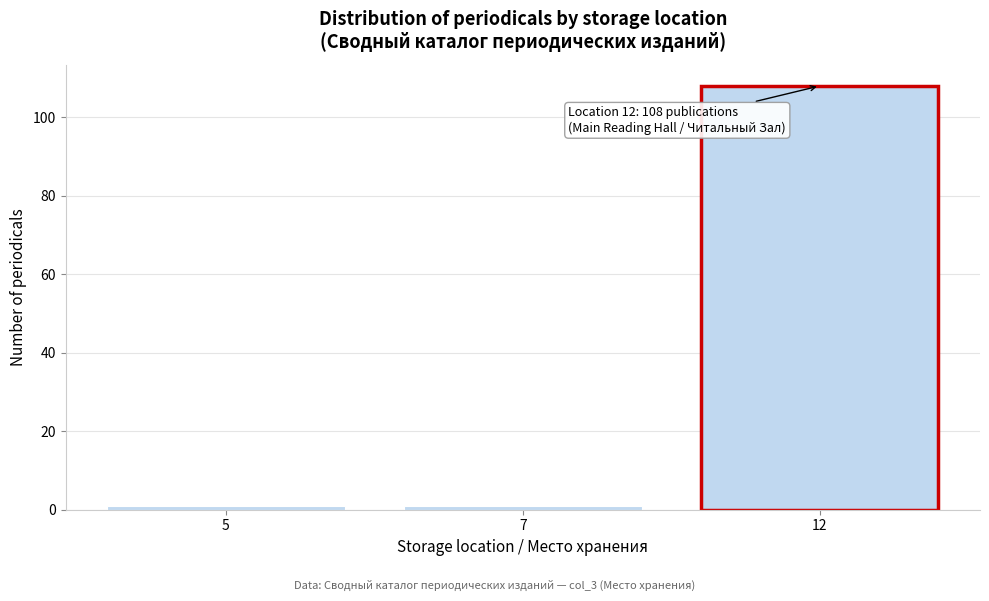

Reading left to right, list all the values displayed in this chart.

5=1	7=1	12=108